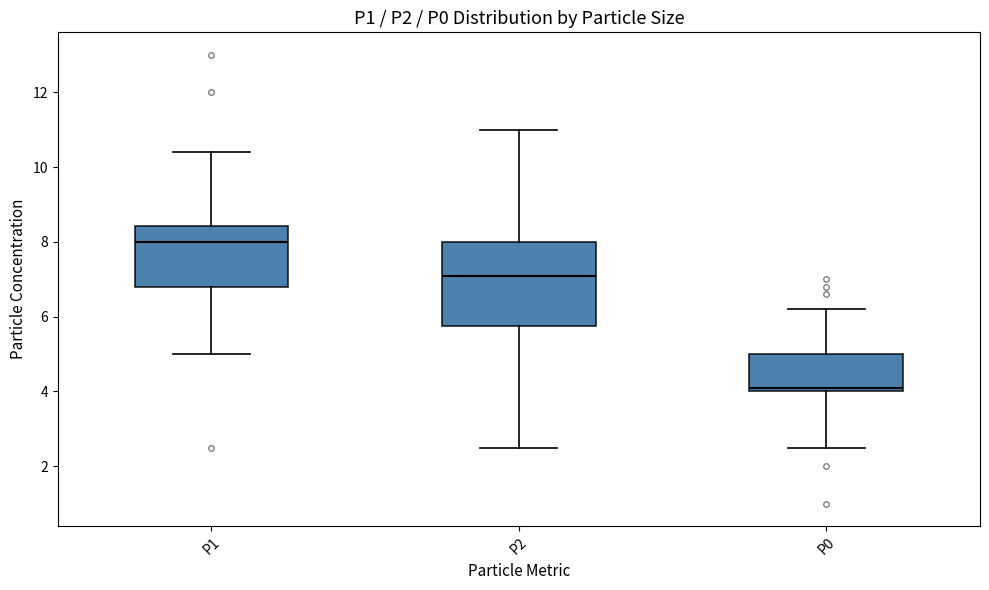

Where does the median line of the box for P2 sit on the y-axis? The values are not printed on the chart, so give them approximately, as read against the axis.

7.2